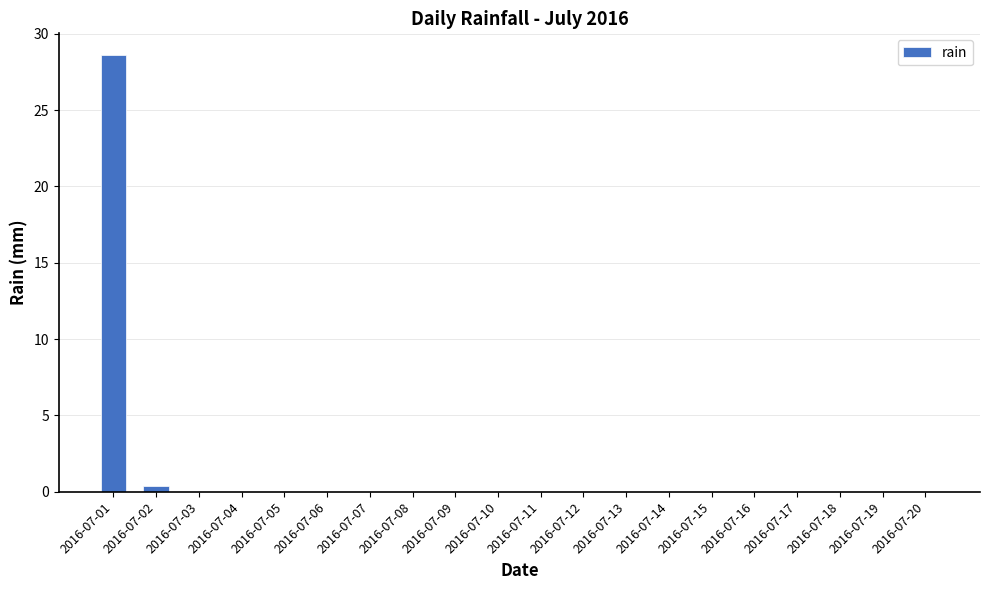

What is the sum of all values?

29.0